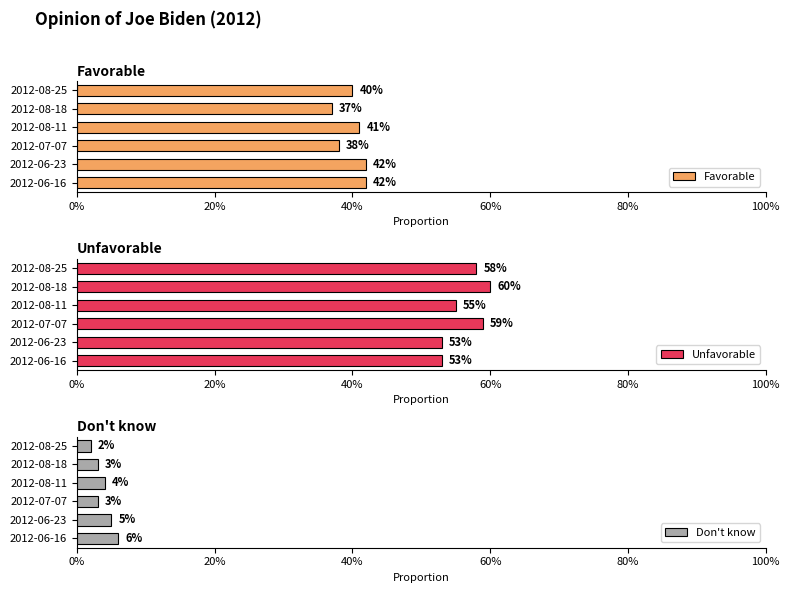

Does the chart contain any negative values?

No